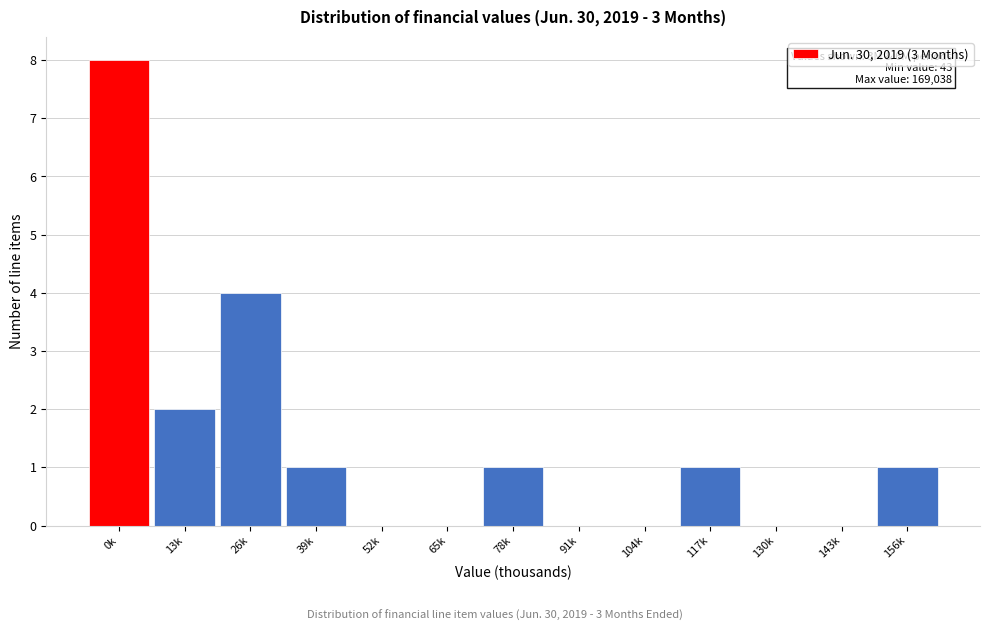

Reading right to left, what are all the values shown in this chart?

156k=1	143k=0	130k=0	117k=1	104k=0	91k=0	78k=1	65k=0	52k=0	39k=1	26k=4	13k=2	0k=8